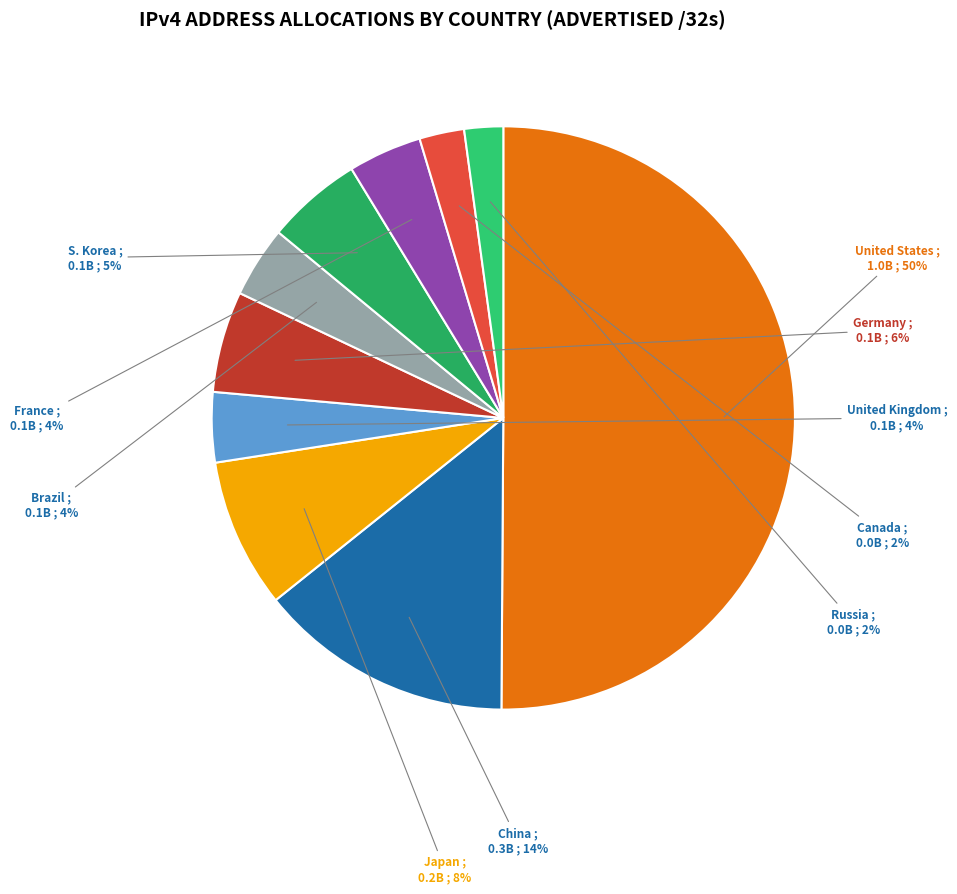

Which slice represents more than half of the pie?

United States